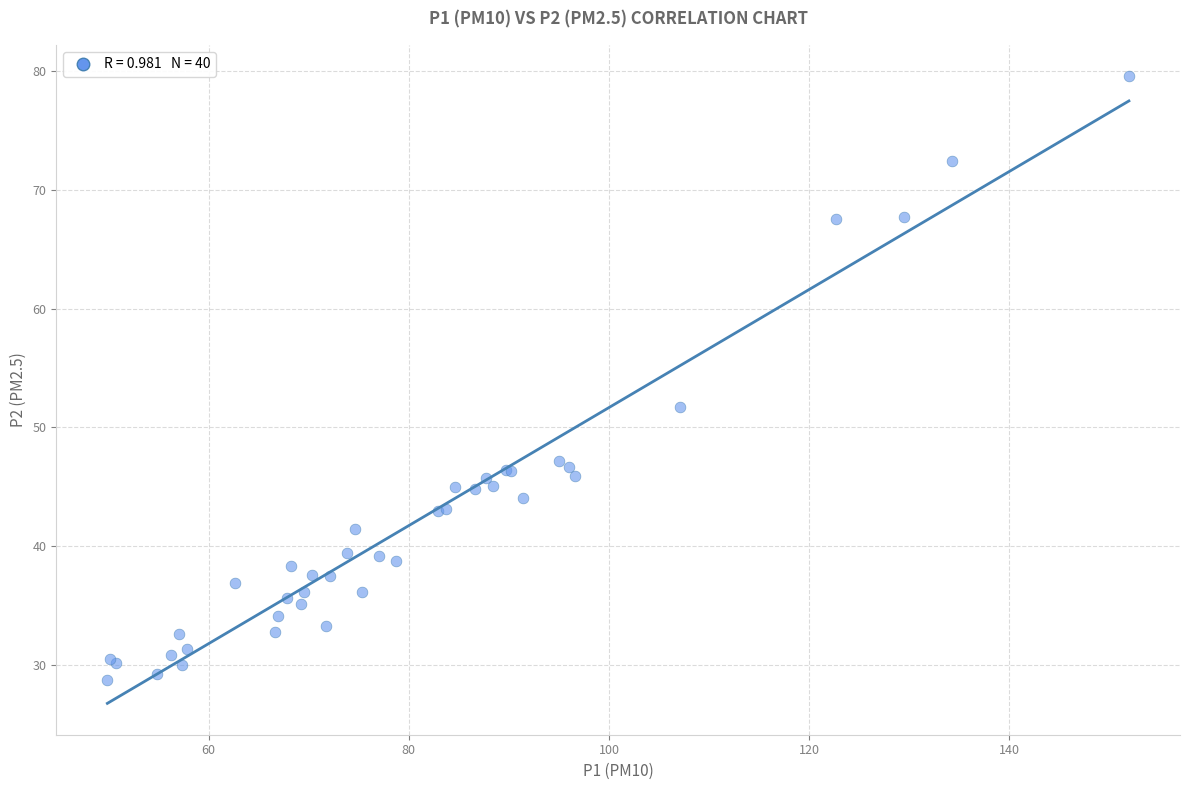

What Y value in the scatter plot is closest to 54?

51.7